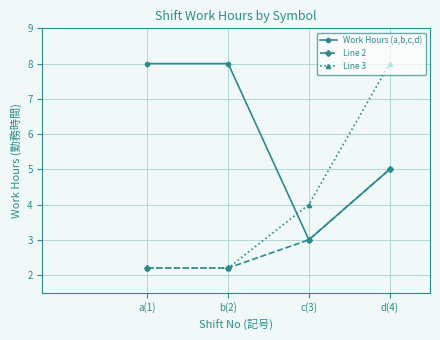

What are all the series names shown in the legend?

Work Hours (a,b,c,d), Line 2, Line 3